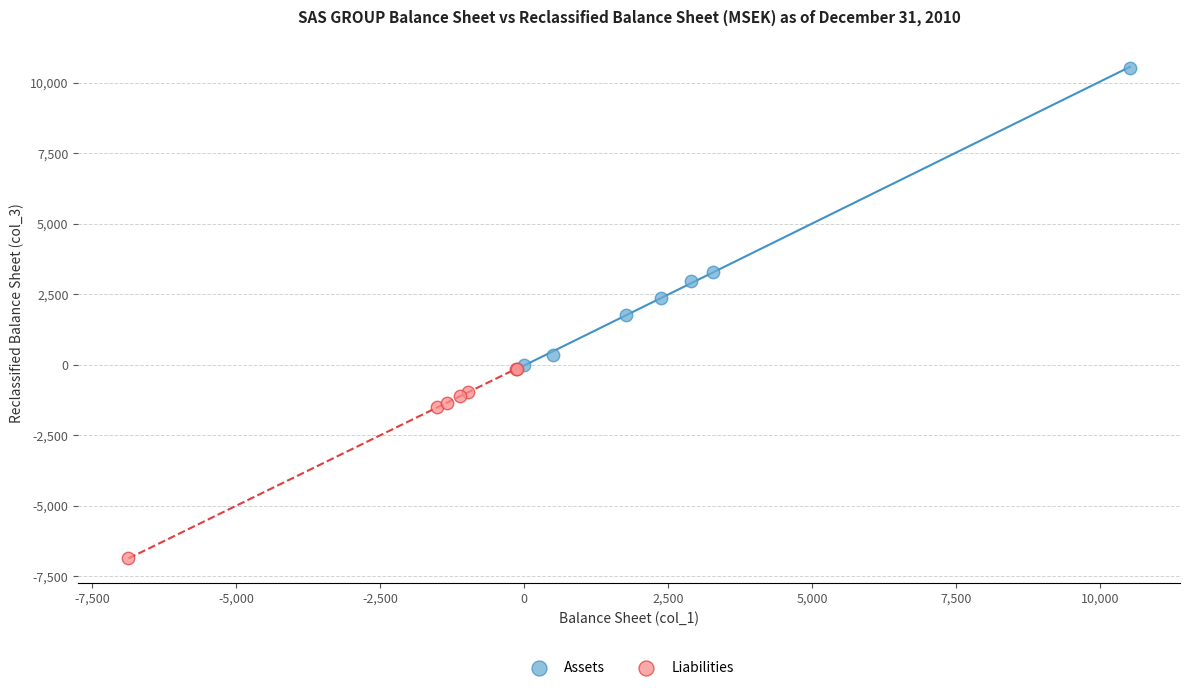

Which series contains the lowest Y value?

Liabilities